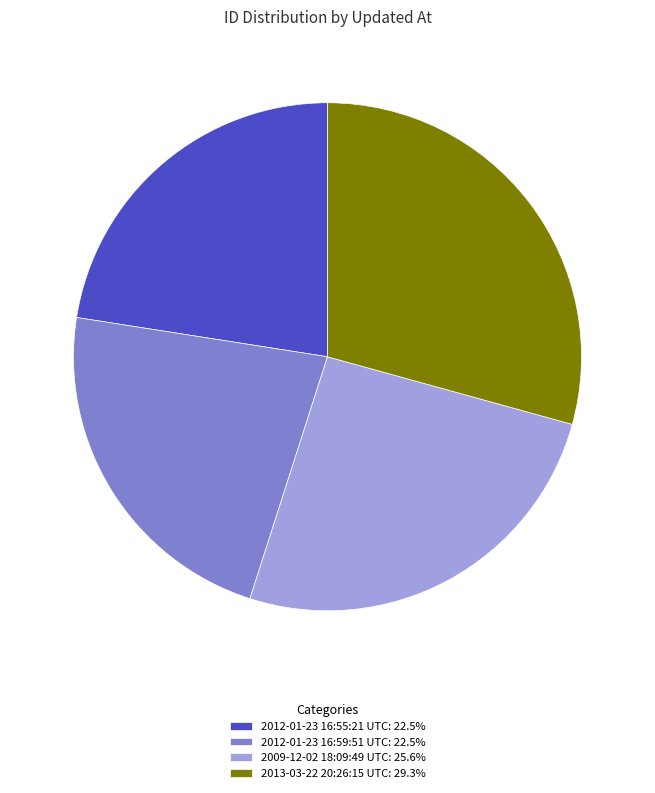

Combined, do 2009-12-02 18:09:49 UTC and 2012-01-23 16:59:51 UTC account for over 50%?

No